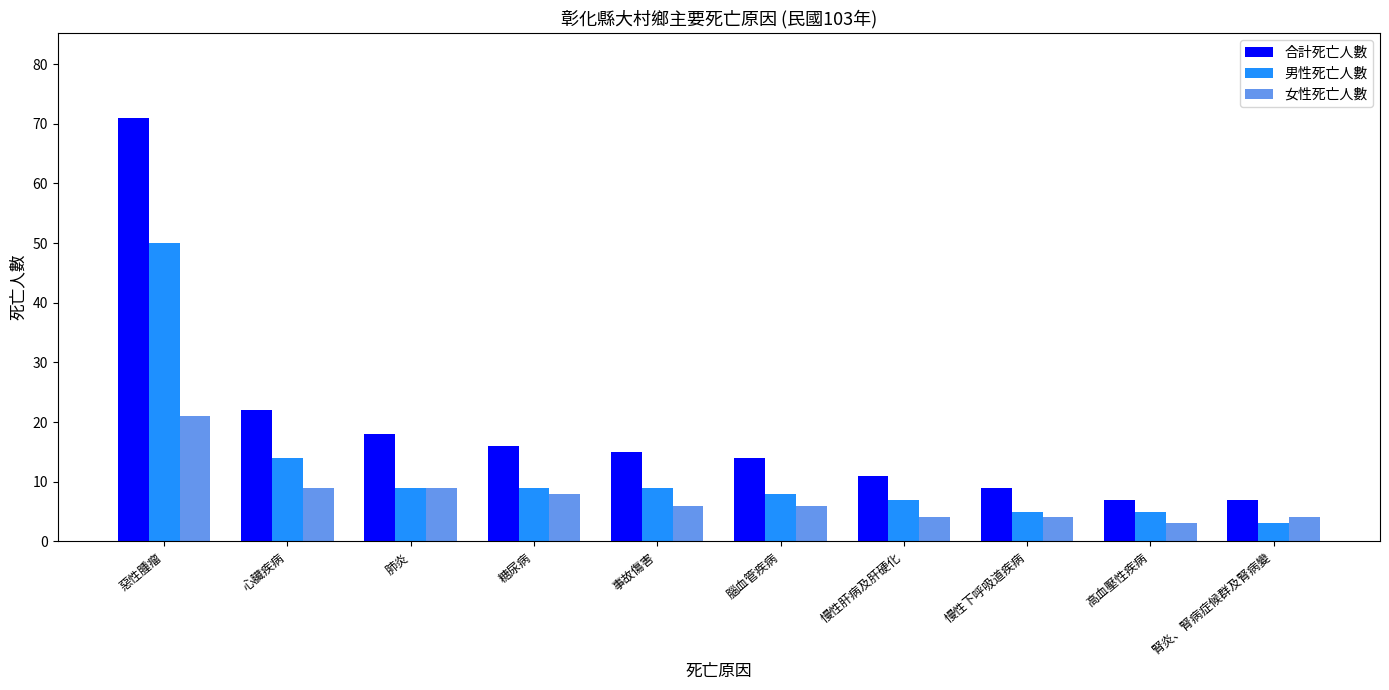

Which series has the largest range (max minus min)?

合計死亡人數